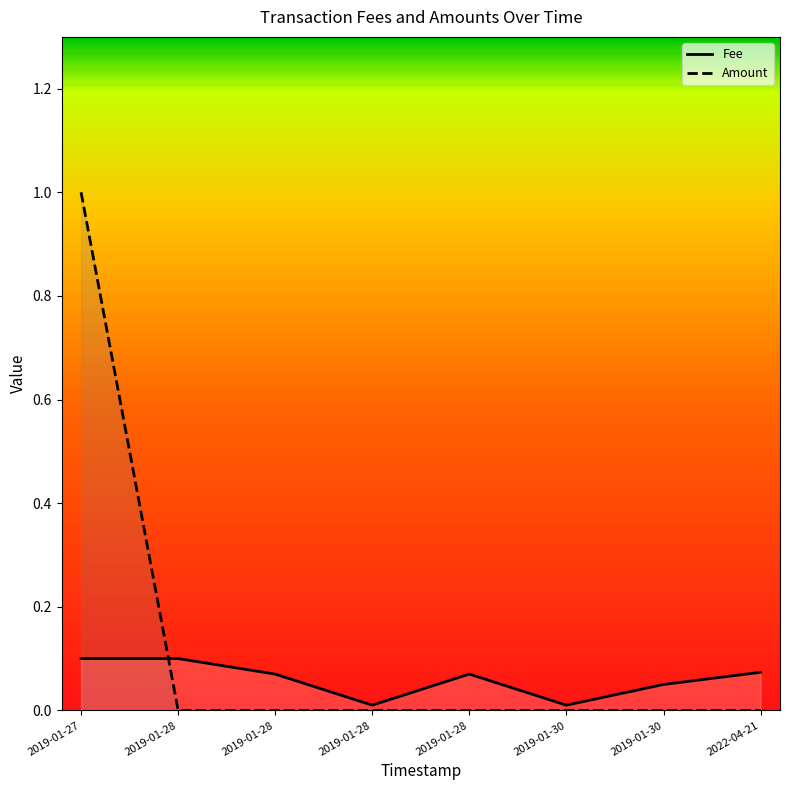

Where is Amount nearest to the value 0?

2019-01-30 09:07:50